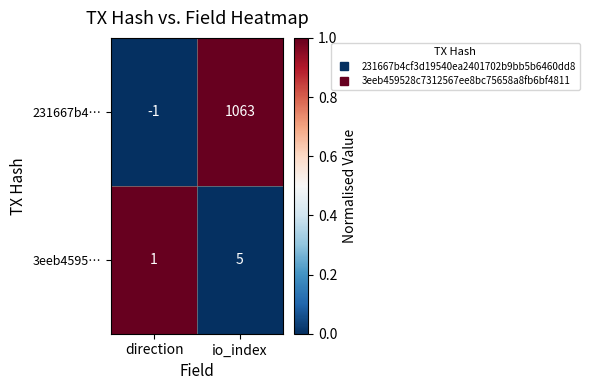

Which label corresponds to the smallest value in the chart?

direction